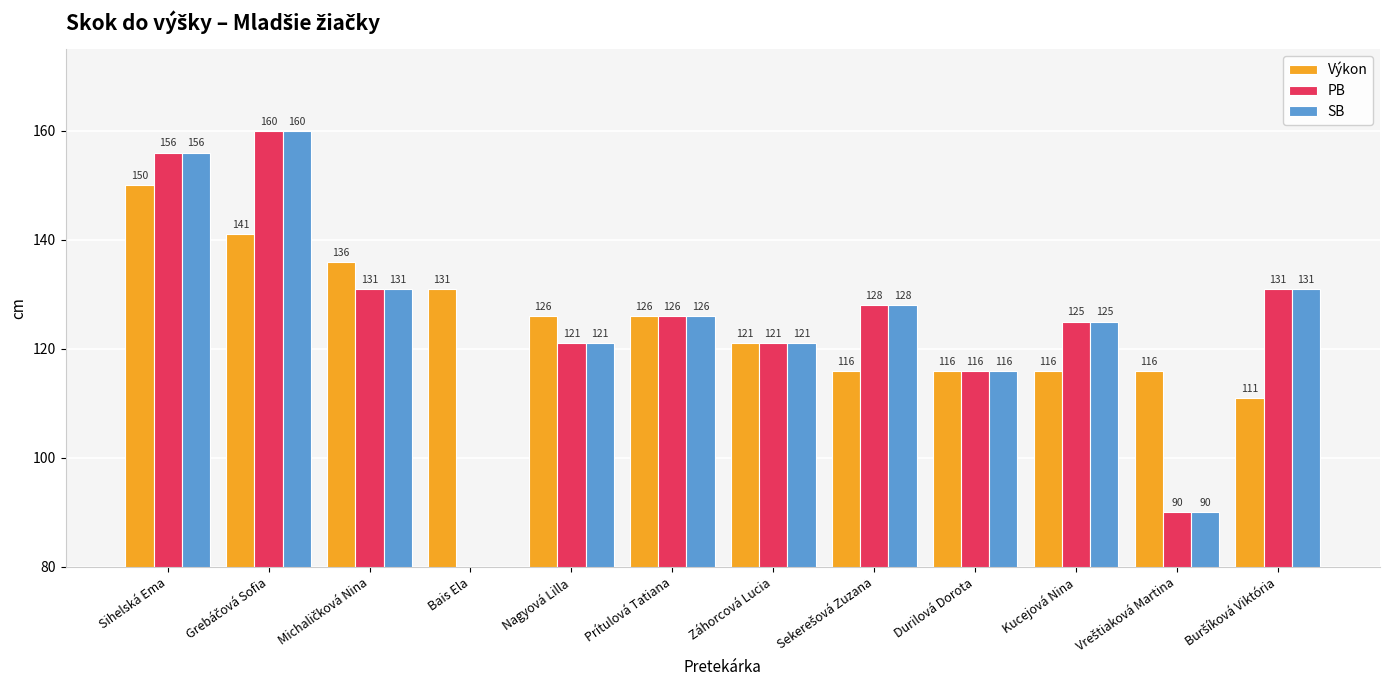

How many data points in Výkon are less than 126?

6